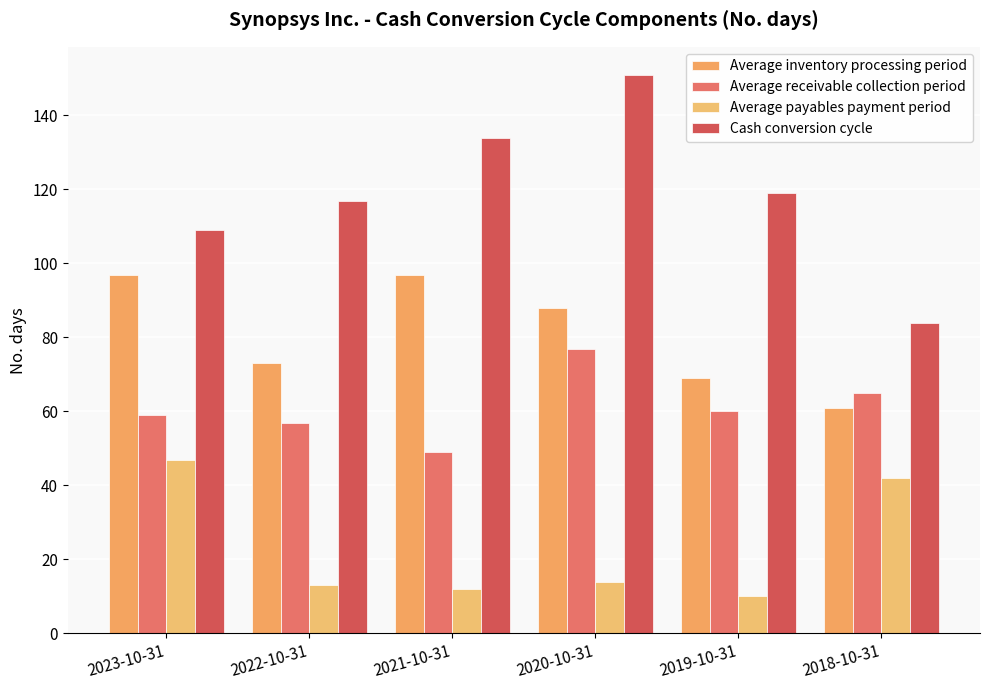

Which series has the largest range (max minus min)?

Cash conversion cycle